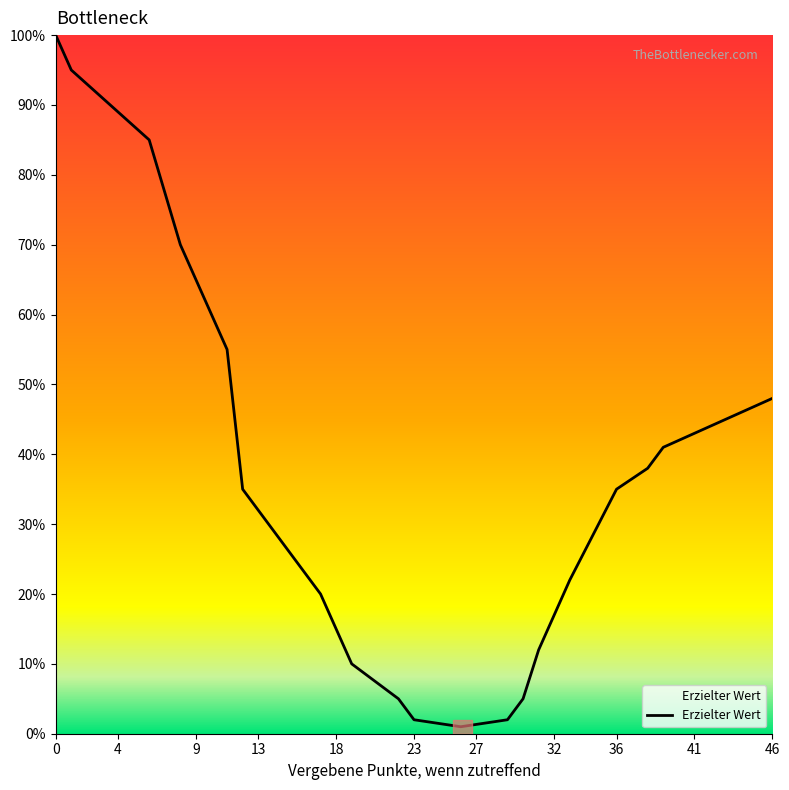

What is the difference between the maximum and minimum values?

99